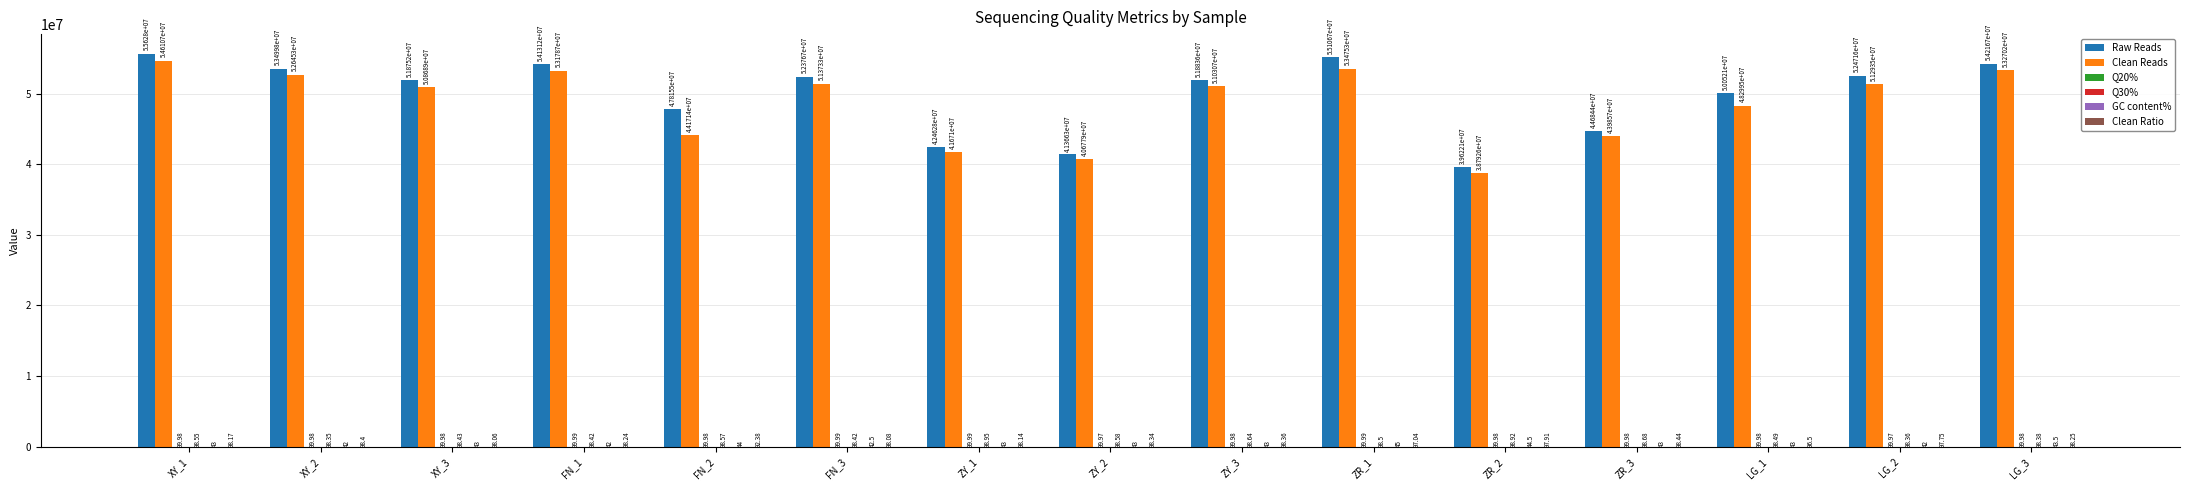

What is the total value across all series at LG_1?

98351916.0